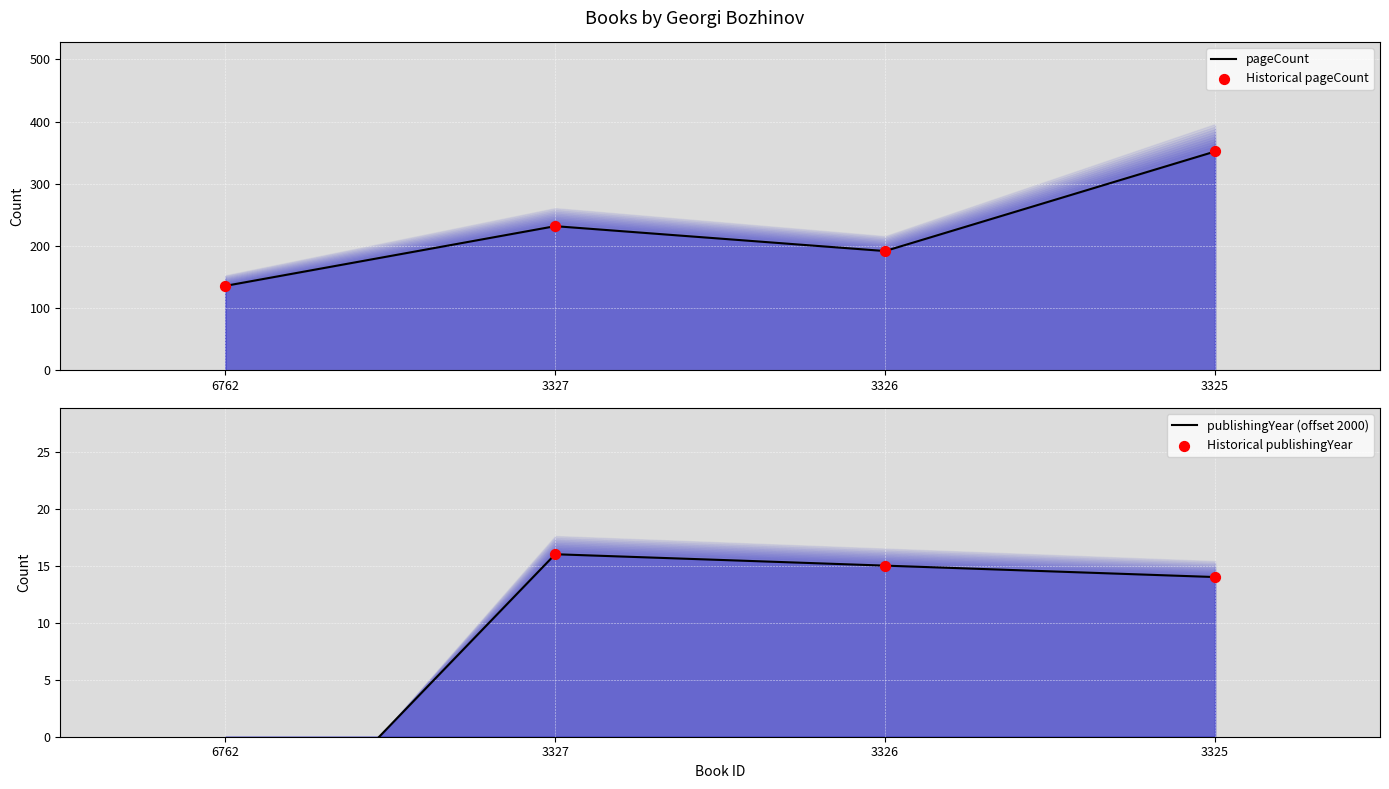

What are all the series names shown in the legend?

pageCount, Historical pageCount, publishingYear (offset 2000), Historical publishingYear